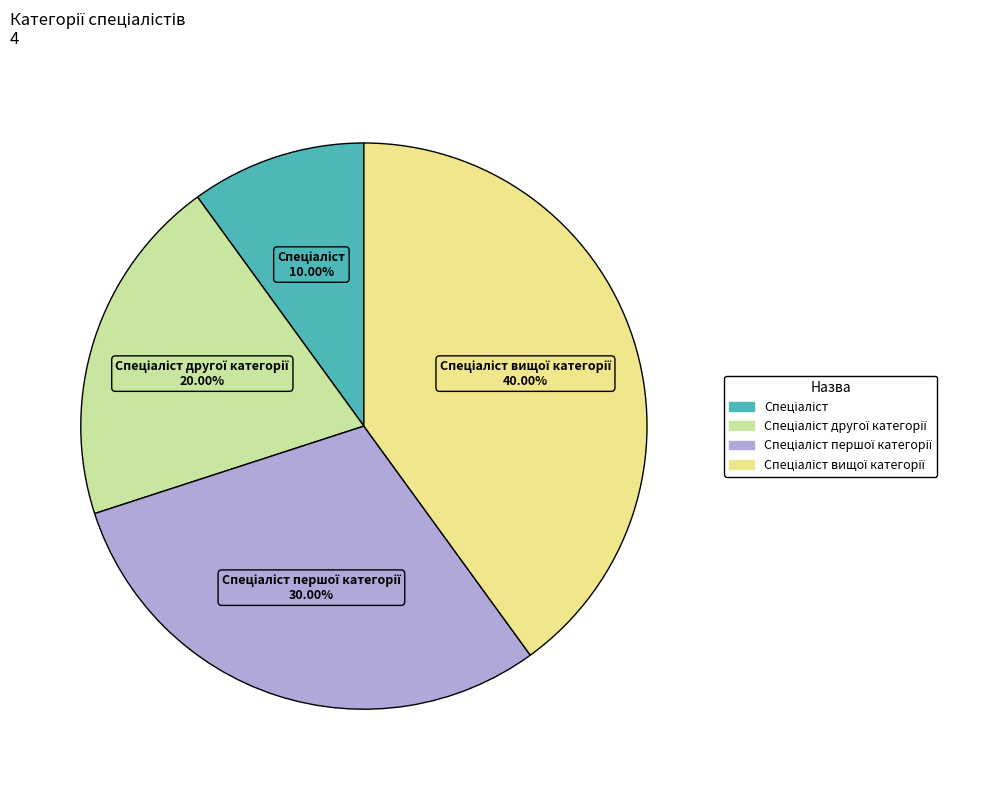

Is there any slice that represents more than half of the pie?

No